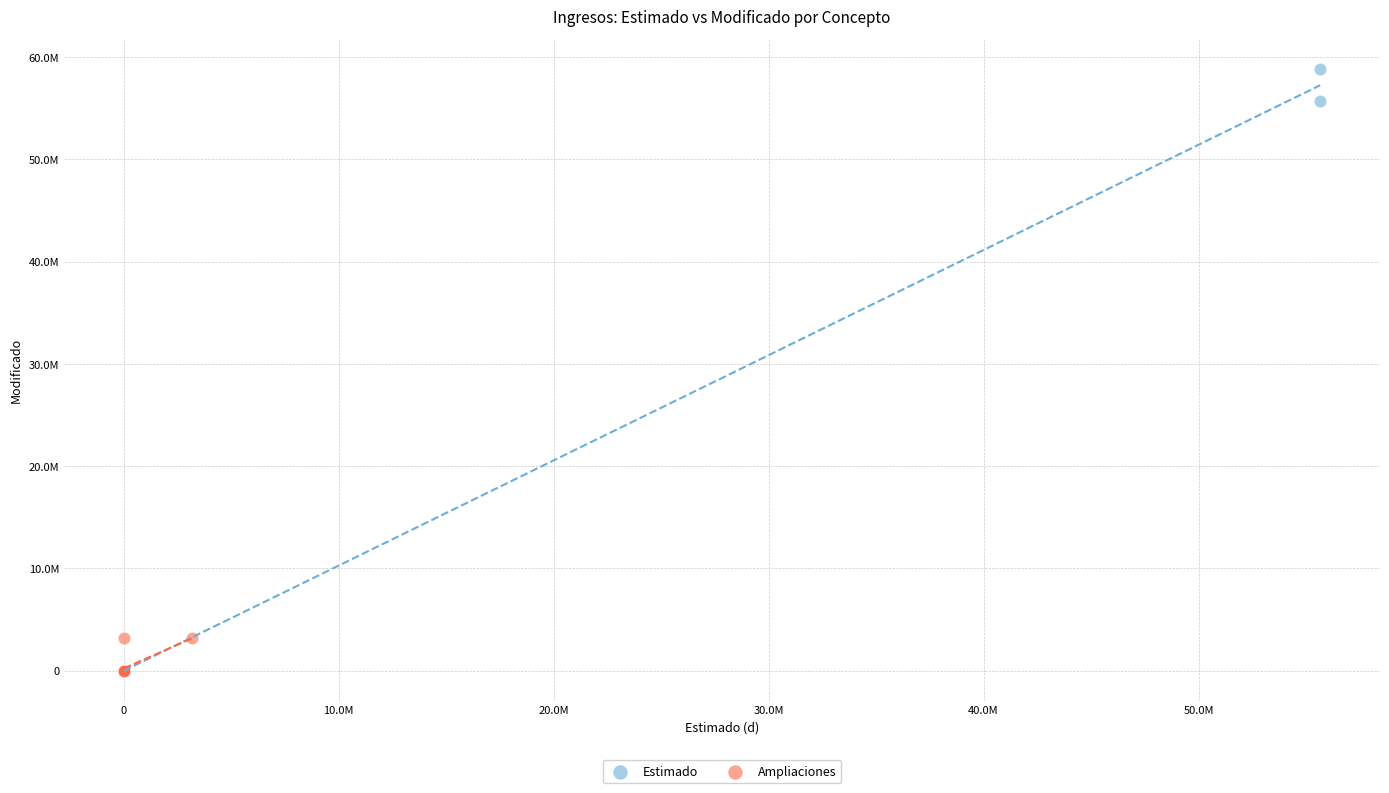

Which series has the largest Y range (max minus min)?

Estimado